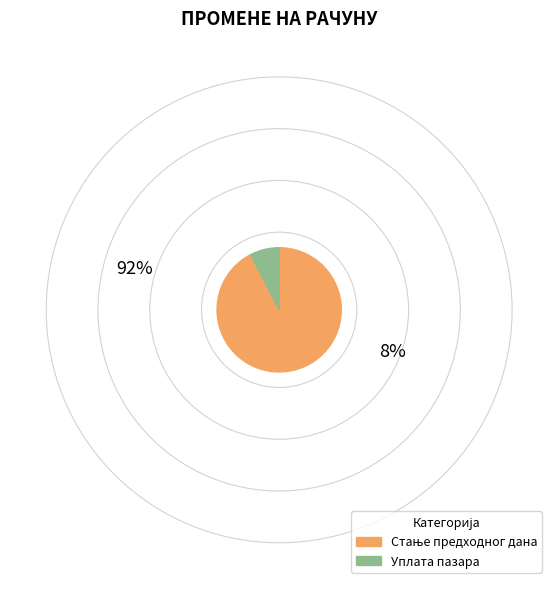

Which category has the smallest portion of the pie?

Уплата пазара